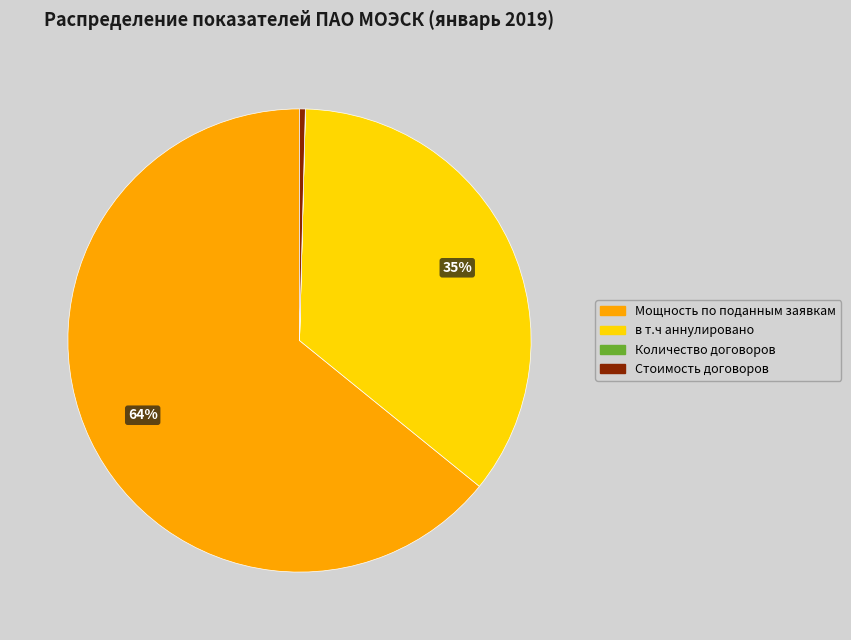

Does Мощность по поданным заявкам account for over 50% of the chart?

Yes